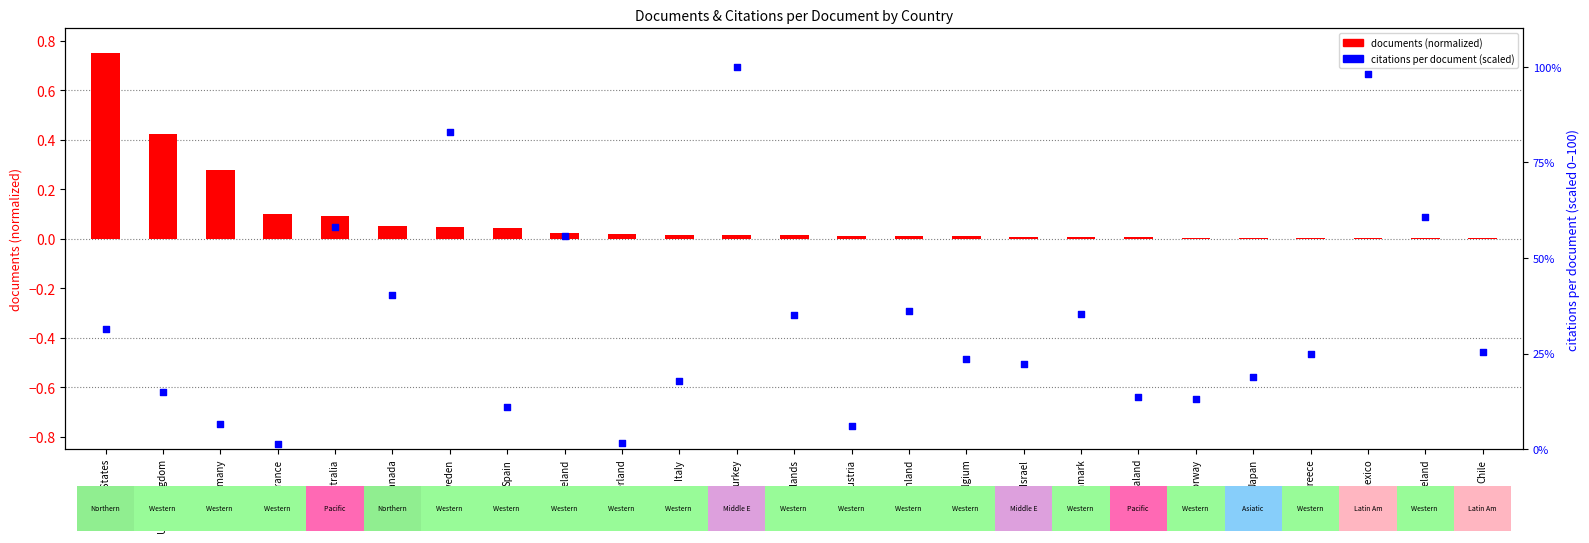

What is the total value across all series at Italy?

17.9